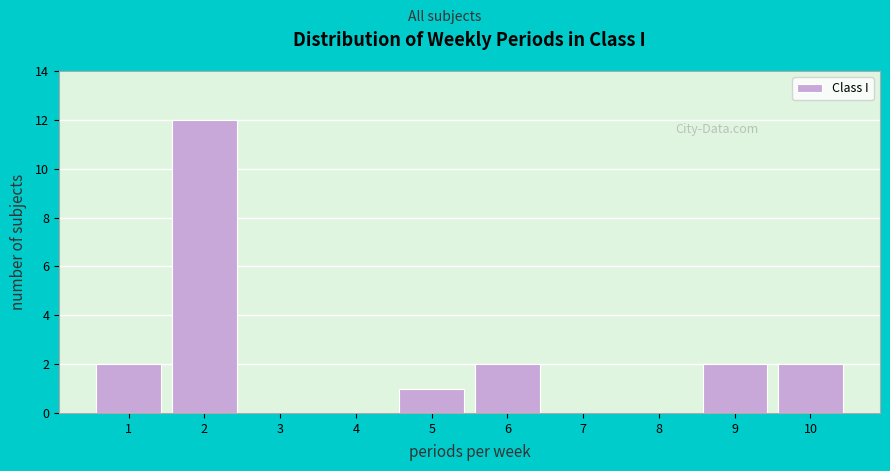

Which range on the x-axis has the tallest bar?

1.5 to 2.5